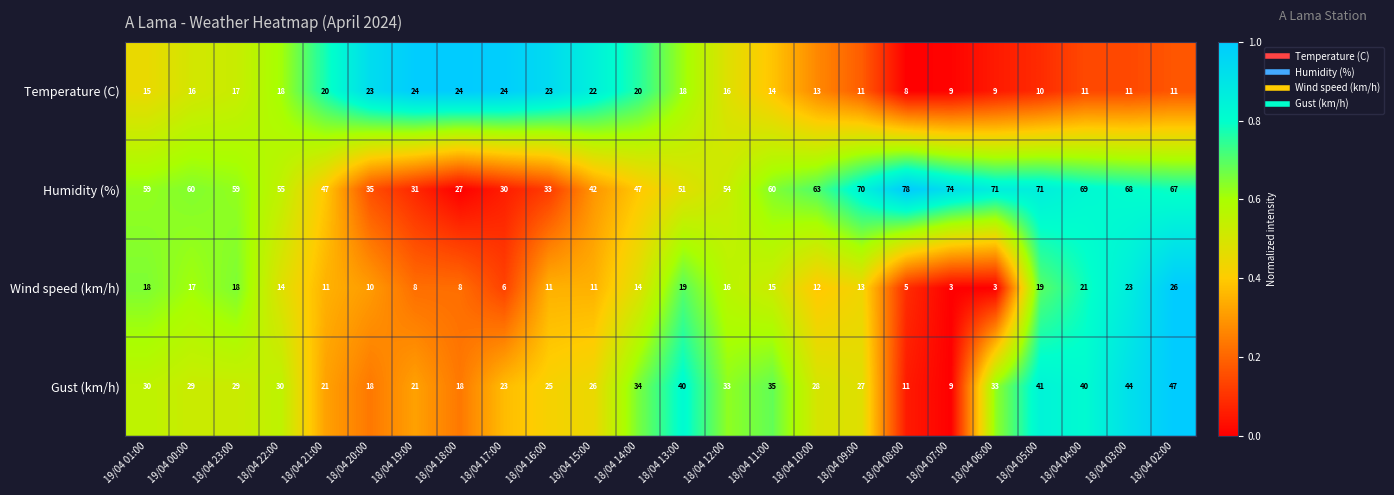

What is the difference between the highest and lowest values at 18/04 12:00?

38